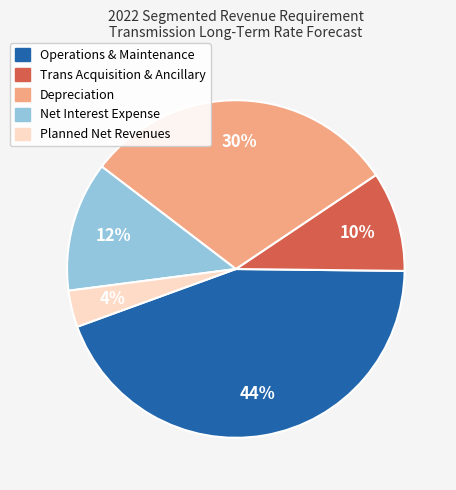

To the nearest percent, what is the average slice percentage?

20%